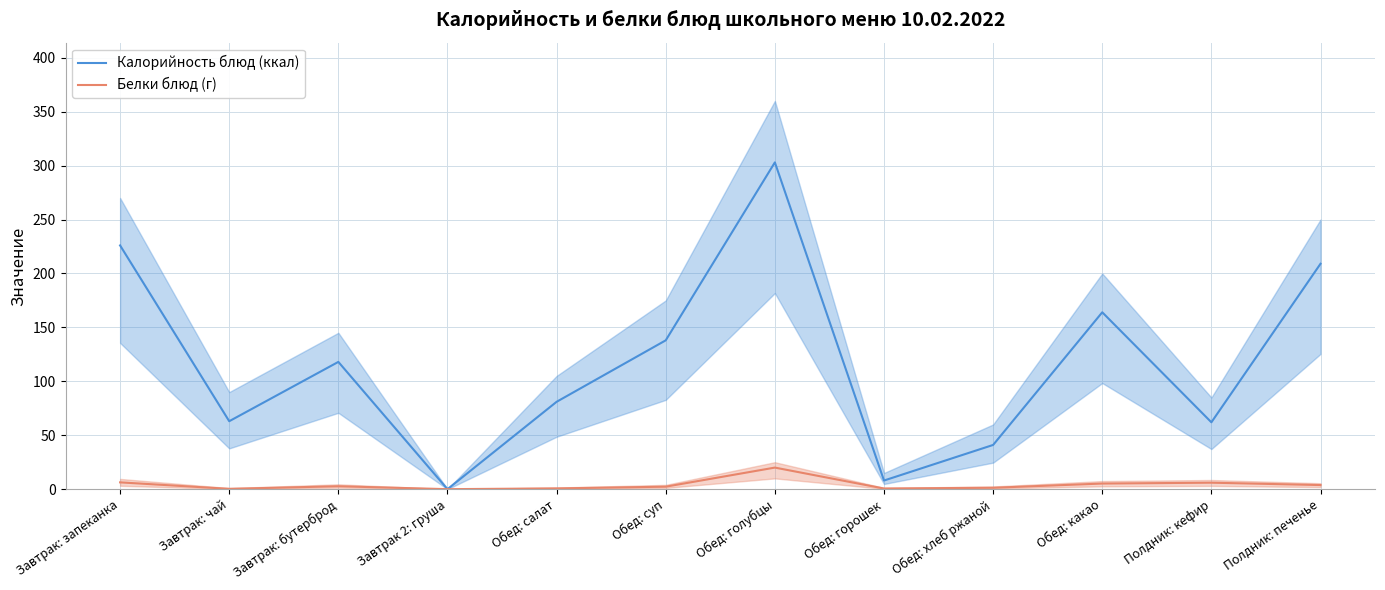

Which series has the largest total across all categories?

Калорийность блюд (ккал)